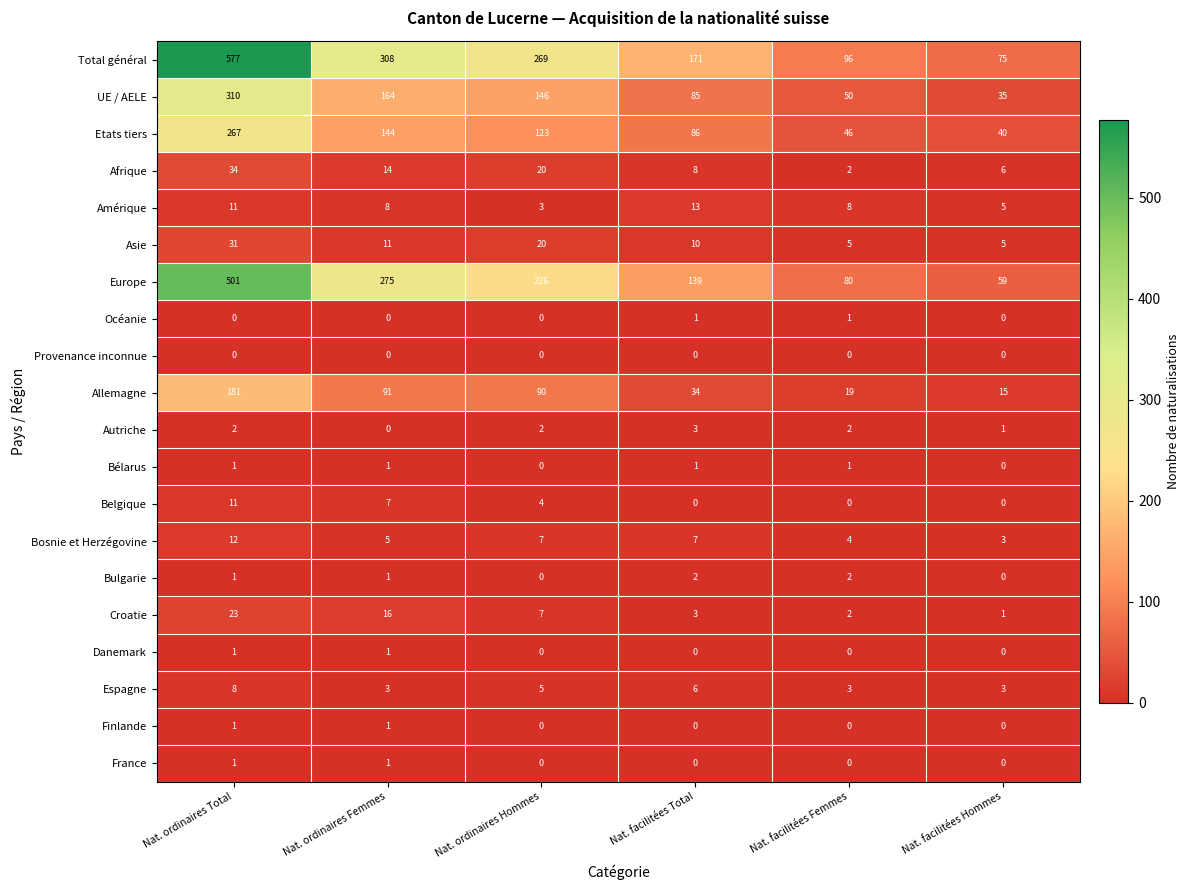

What is the total value across all series at Nat. ordinaires Hommes?

922